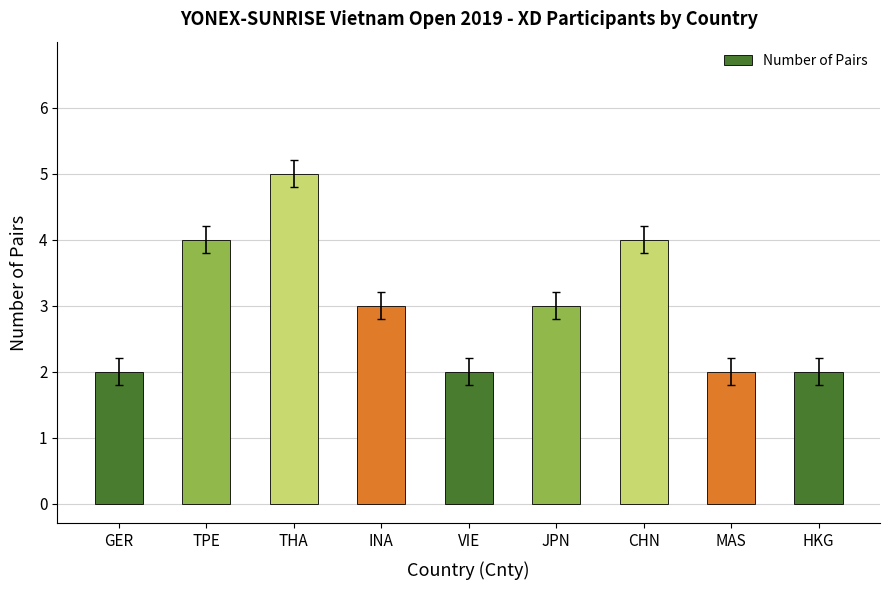

What is the label of the 7th bar from the left?

CHN